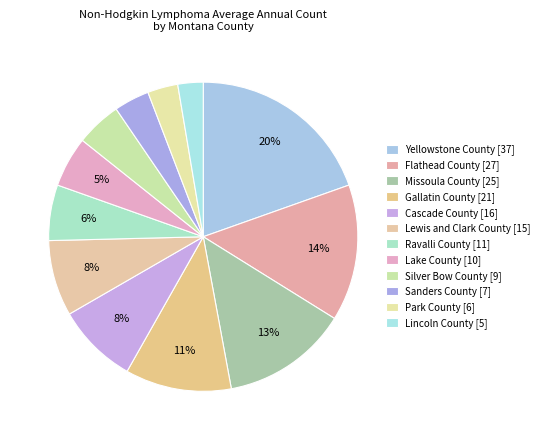

Which slice is the largest?

Yellowstone County